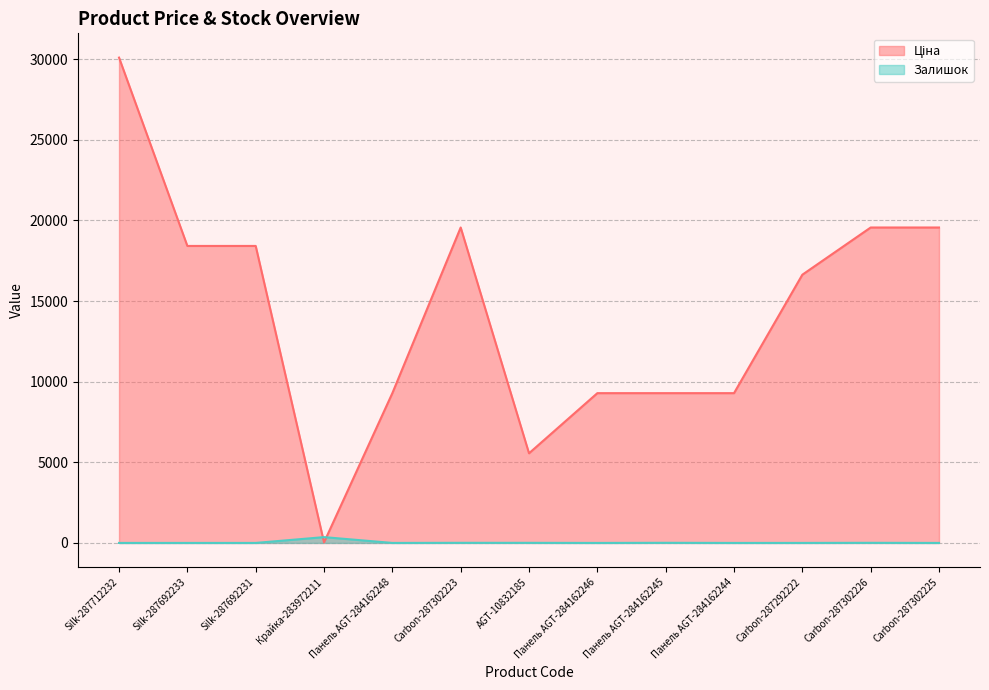

Where is Ціна (line) nearest to the value 15067?

Carbon-287292222